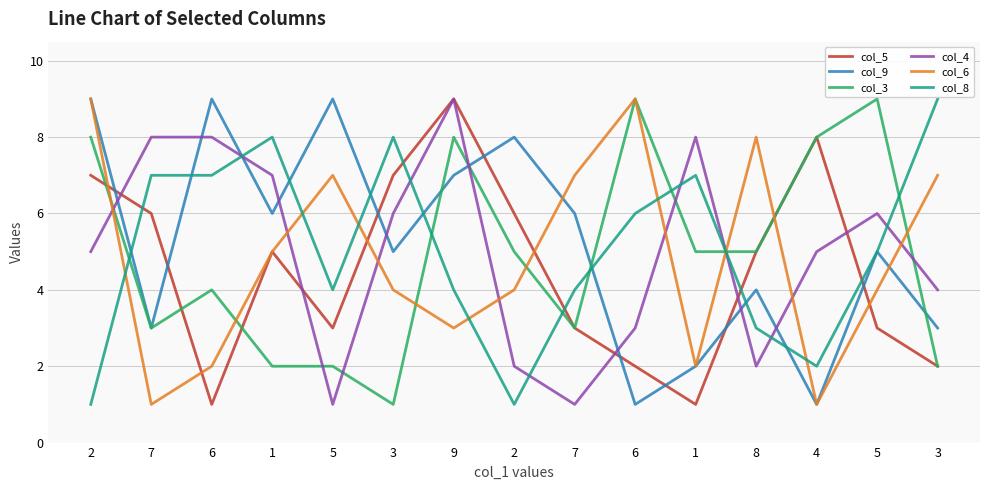

Is this an area chart (filled region under the line)?

No